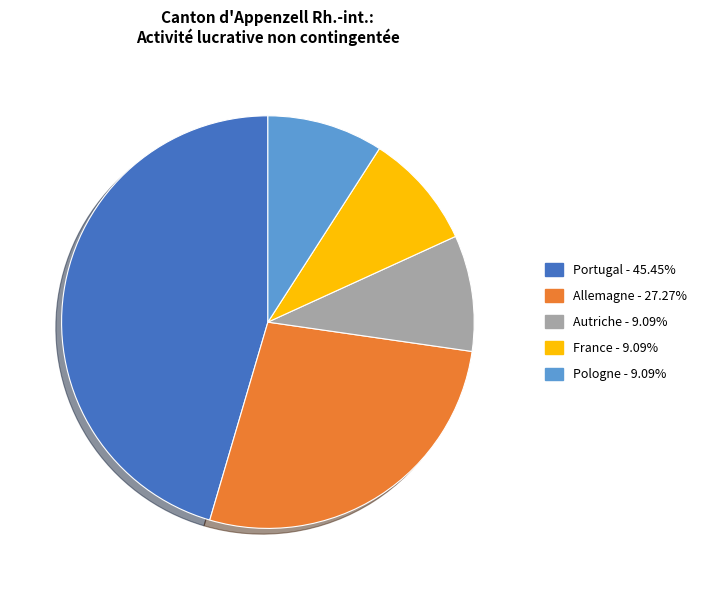

Combined, do Portugal and Allemagne account for over 50%?

Yes